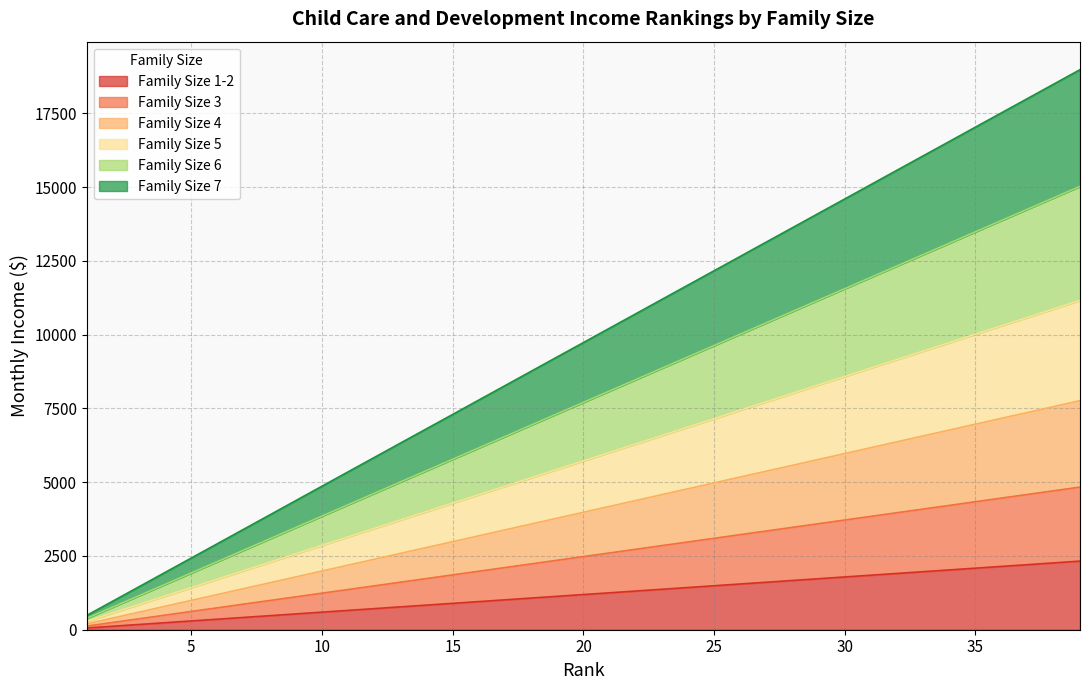

What are all the series names shown in the legend?

Family Size 1-2, Family Size 3, Family Size 4, Family Size 5, Family Size 6, Family Size 7